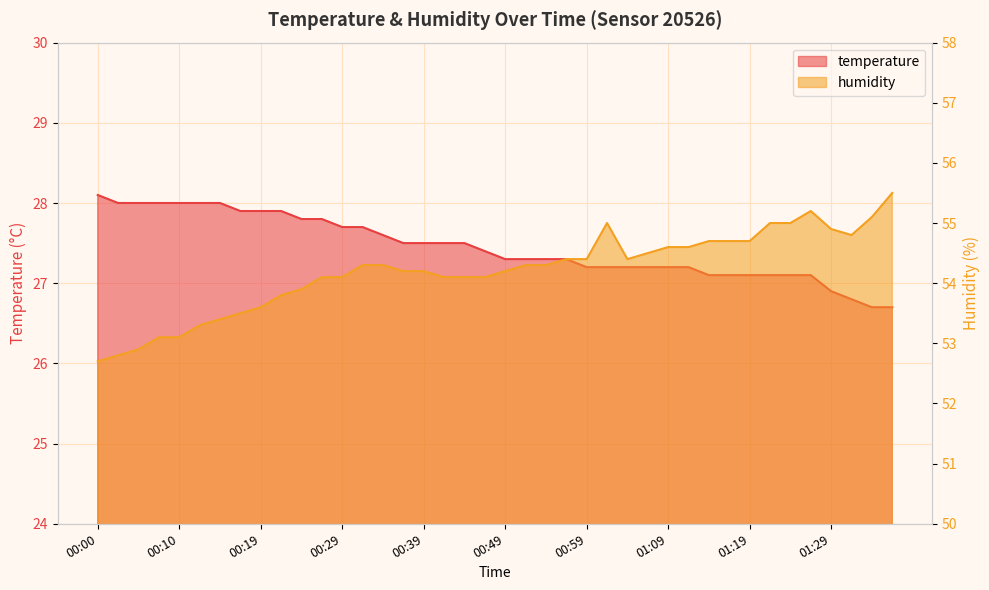

Is the value of humidity at 00:19 greater than the value of temperature at 00:41?

Yes